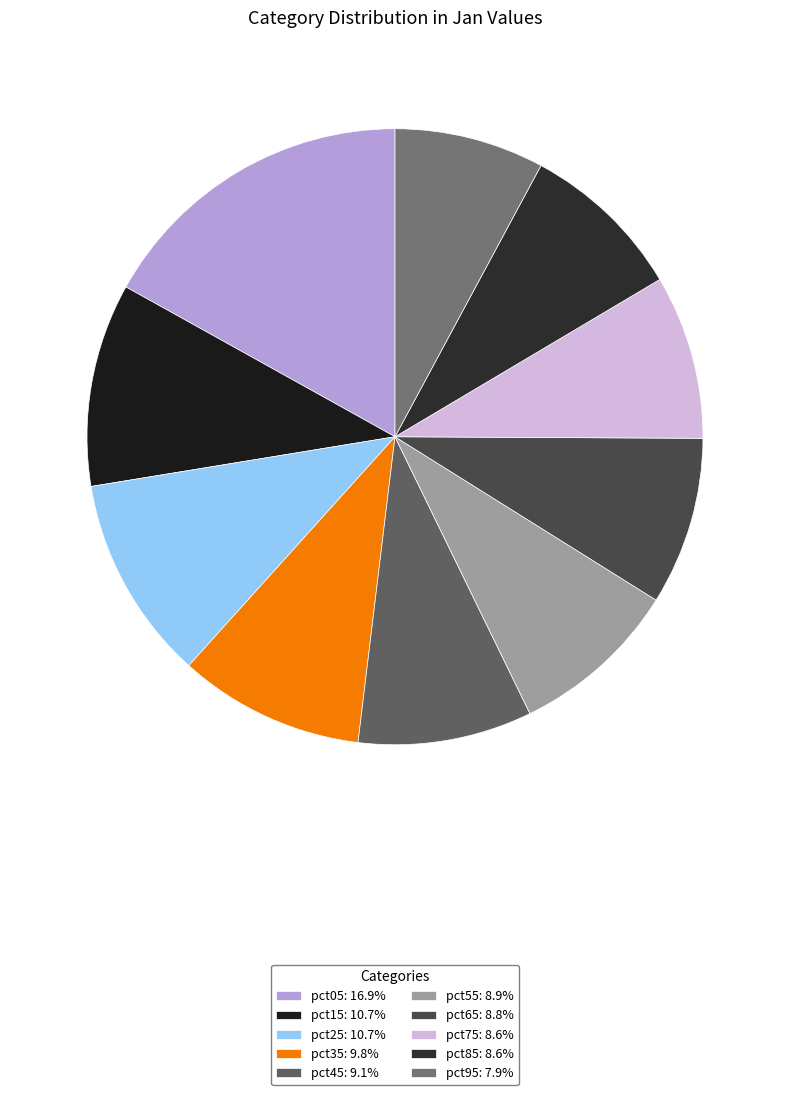

Is it true that pct05 is 10% of the pie?

False